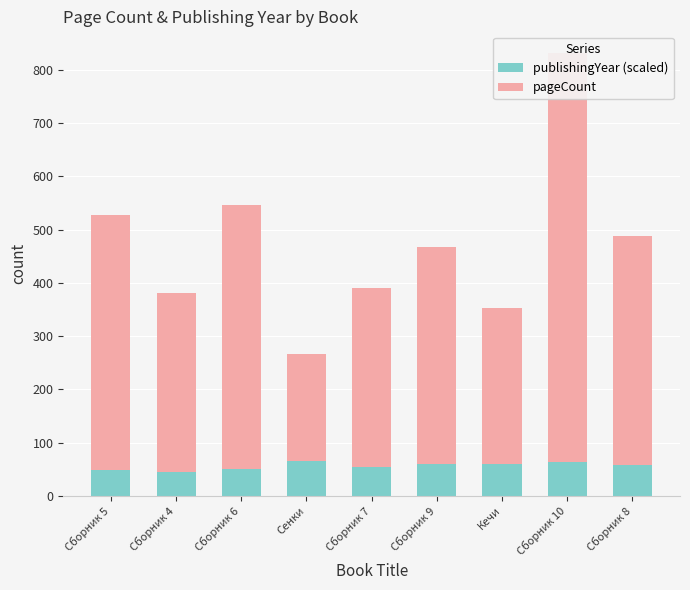

Reading right to left, what are all the values shown in this chart?

publishingYear (scaled): Сборник 8=57	Сборник 10=63	Кечи=60	Сборник 9=60	Сборник 7=54	Сенки=66	Сборник 6=51	Сборник 4=45	Сборник 5=48
pageCount: Сборник 8=432	Сборник 10=768	Кечи=292	Сборник 9=408	Сборник 7=336	Сенки=200	Сборник 6=496	Сборник 4=336	Сборник 5=480